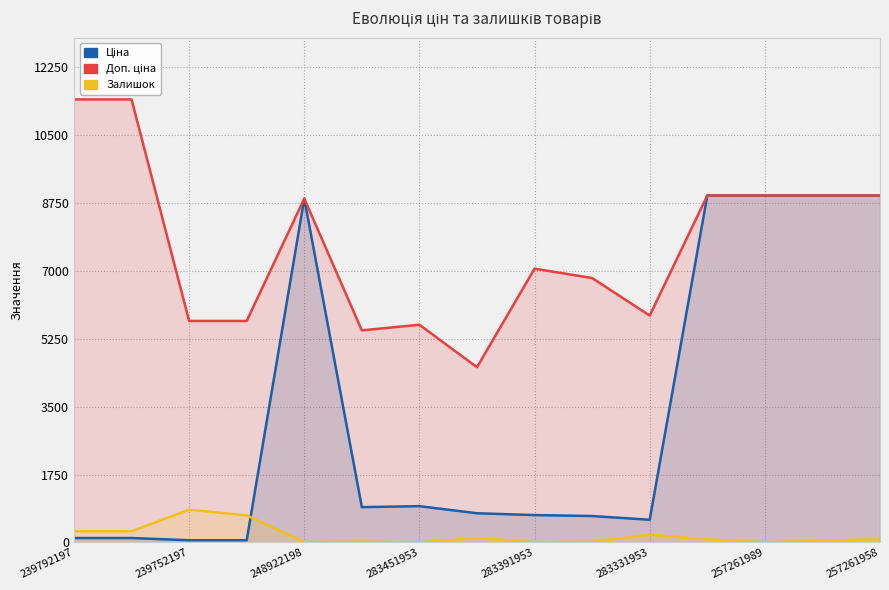

What is the difference between the maximum and second lowest values in the Ціна series?

8877.1